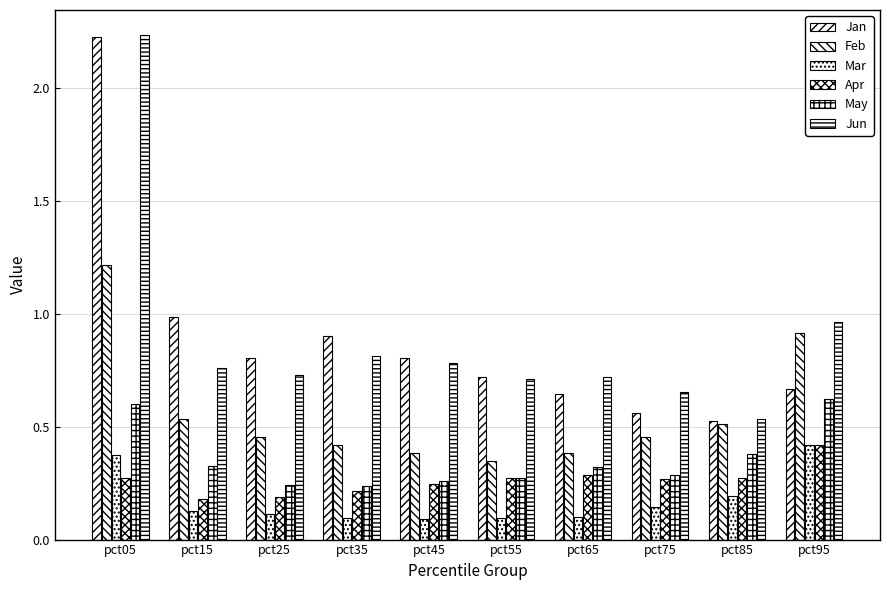

What is the difference between the maximum and second lowest values in the Jun series?

1.6